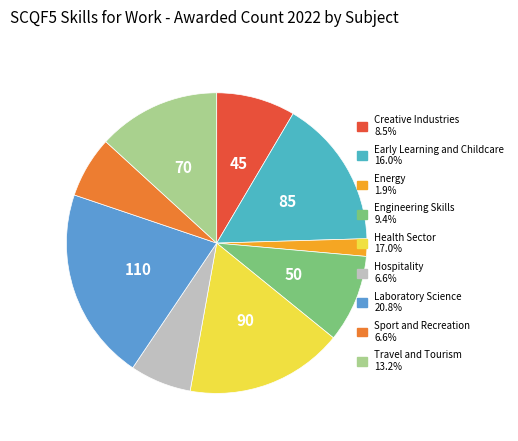

Do Travel and Tourism and Laboratory Science together represent more than half of the pie?

No